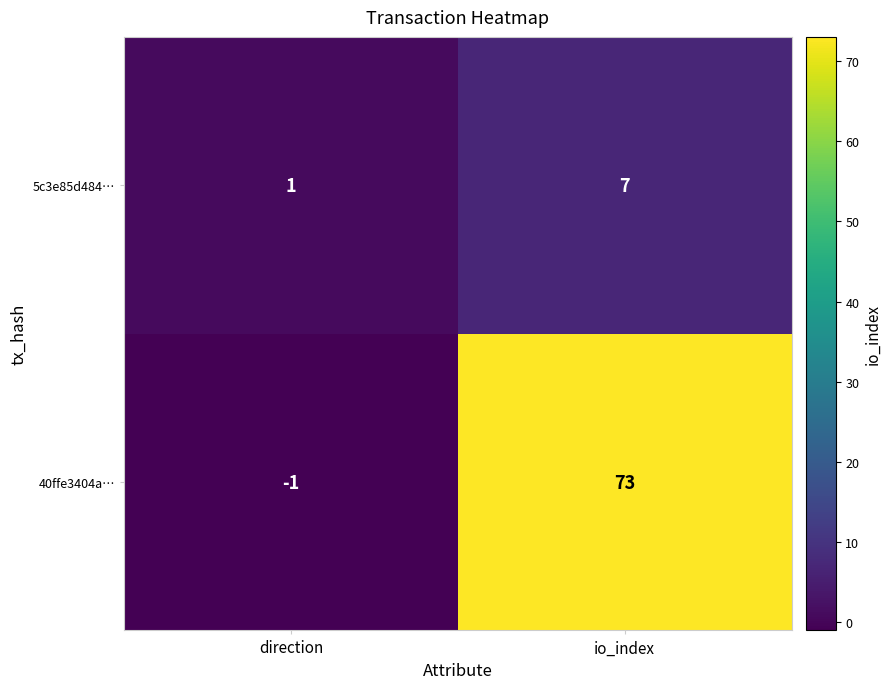

What value does the 40ffe3404a… series have at io_index?

73